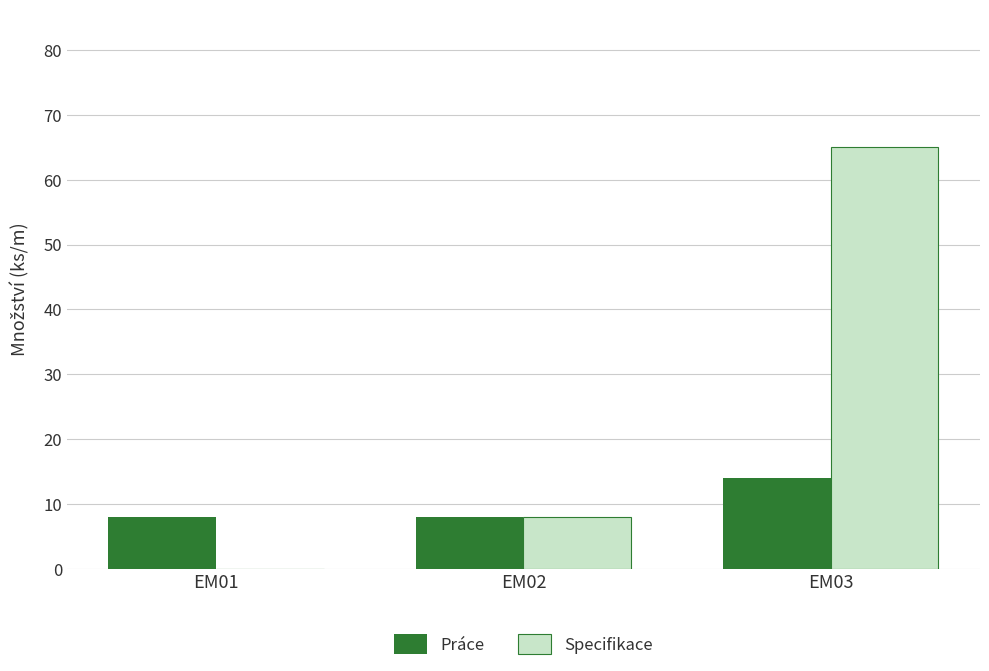

Between EM01 and EM02, which series saw the biggest shift?

Specifikace